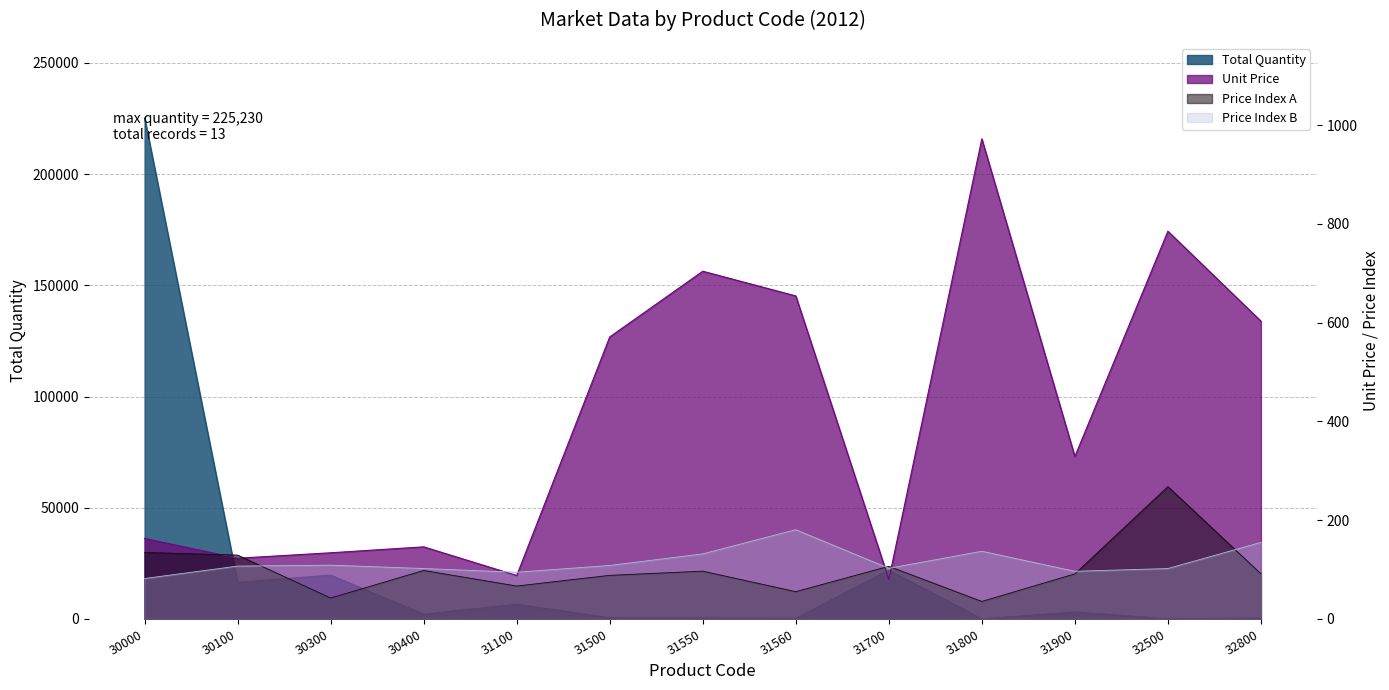

Which series has the widest spread of values?

Total Quantity